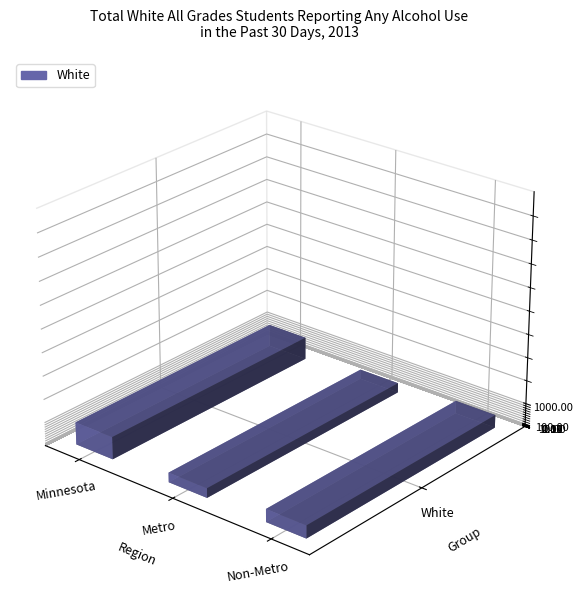

Which has a higher value, Minnesota or Non-Metro?

Minnesota